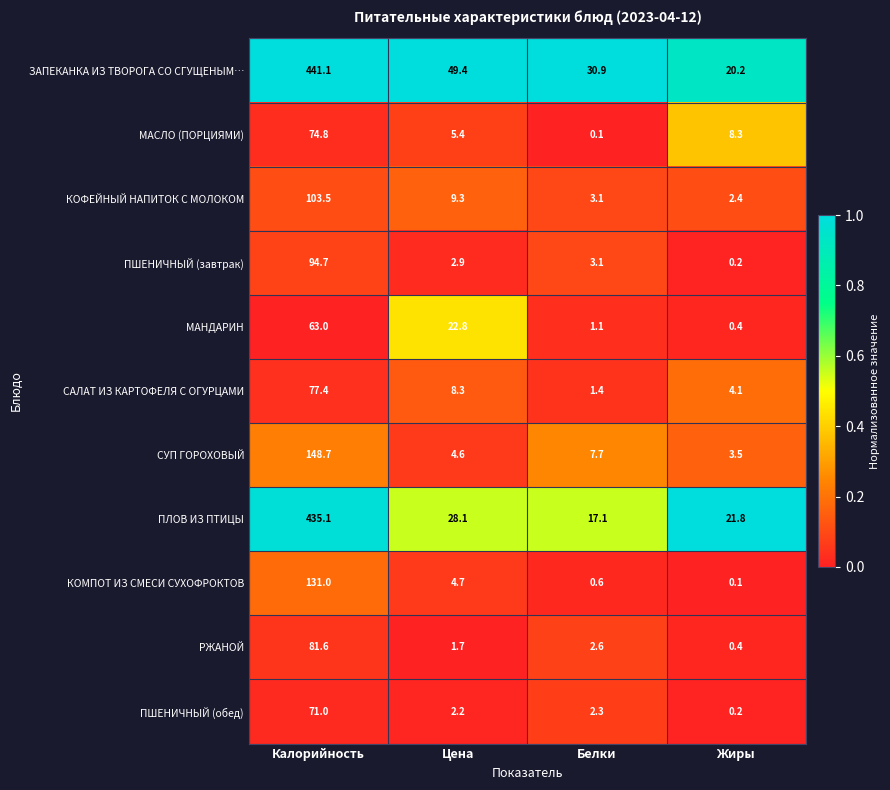

What is the total value across all series at Жиры?

61.6